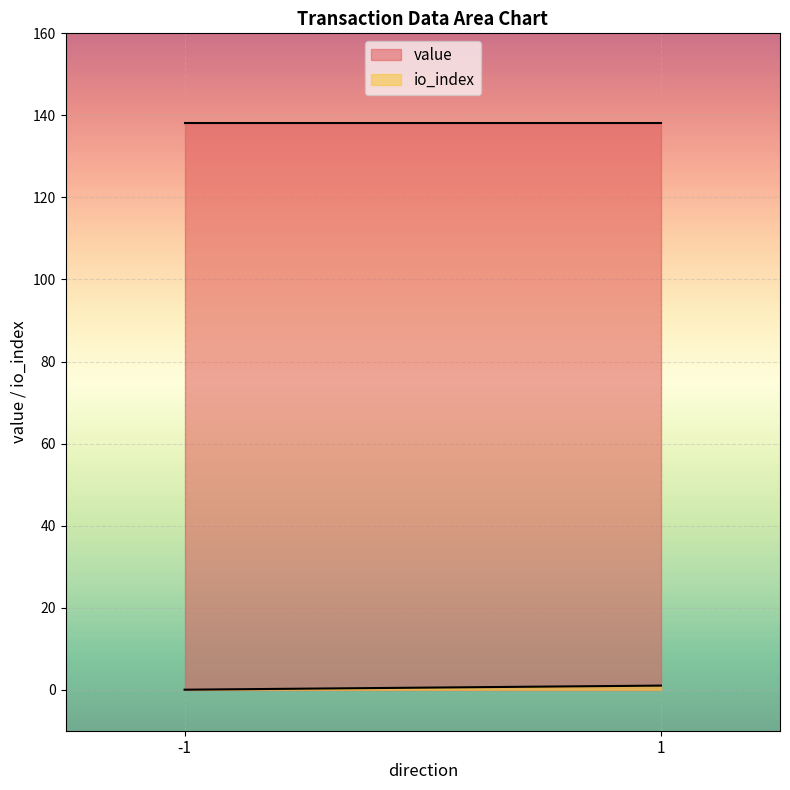

List the labels in order of value value, smallest first.

-1, -1, 1, 1